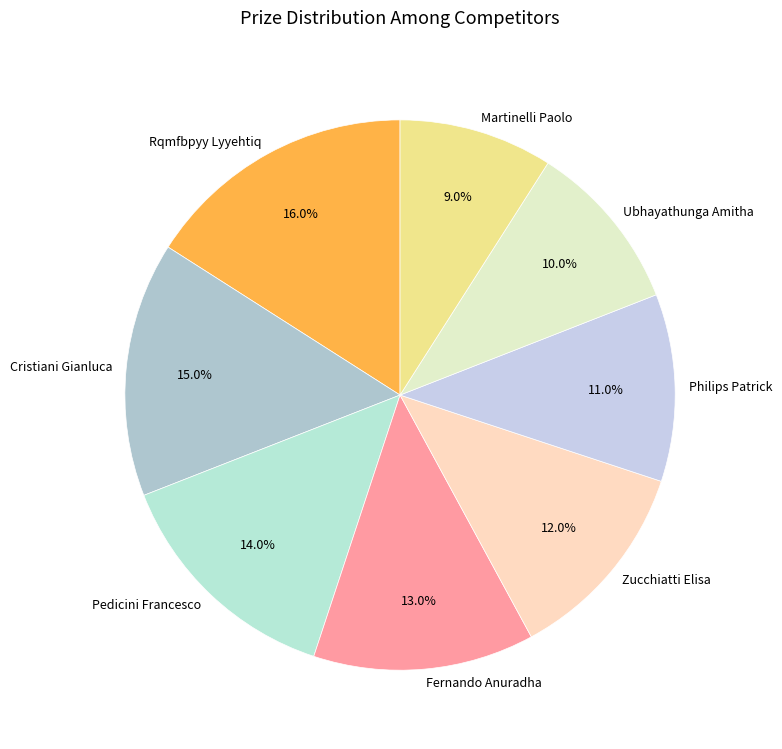

Does Martinelli Paolo represent more than half of the total?

No